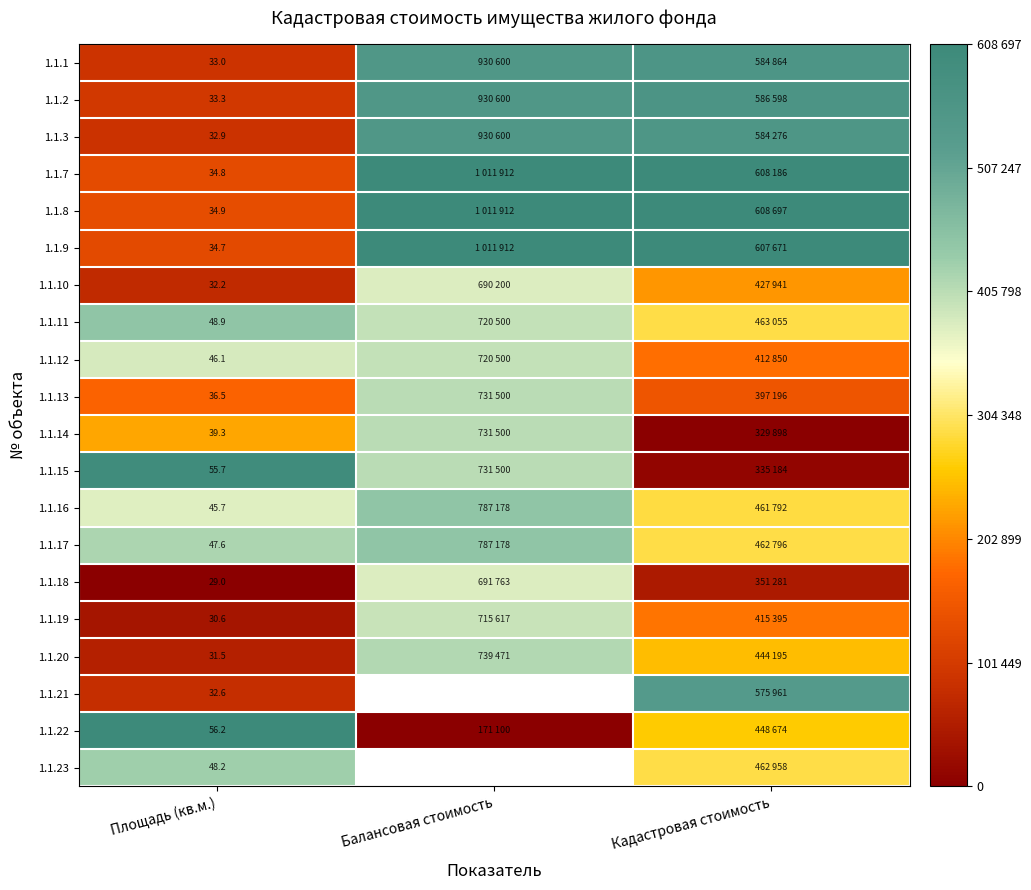

Is the value of 1.1.18 at Балансовая стоимость greater than the value of 1.1.11 at Кадастровая стоимость?

Yes